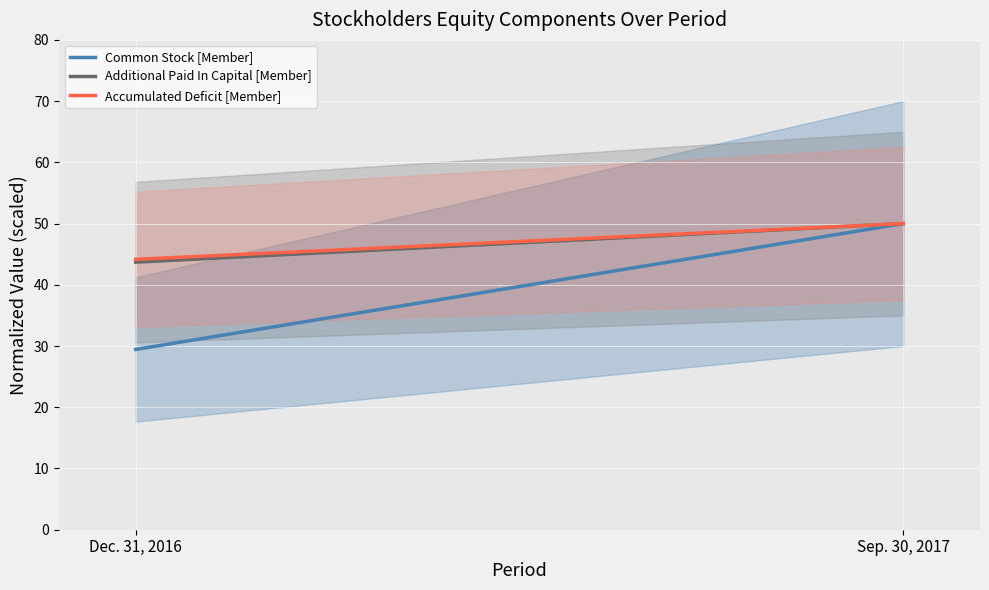

Which series has the widest spread of values?

Common Stock [Member]